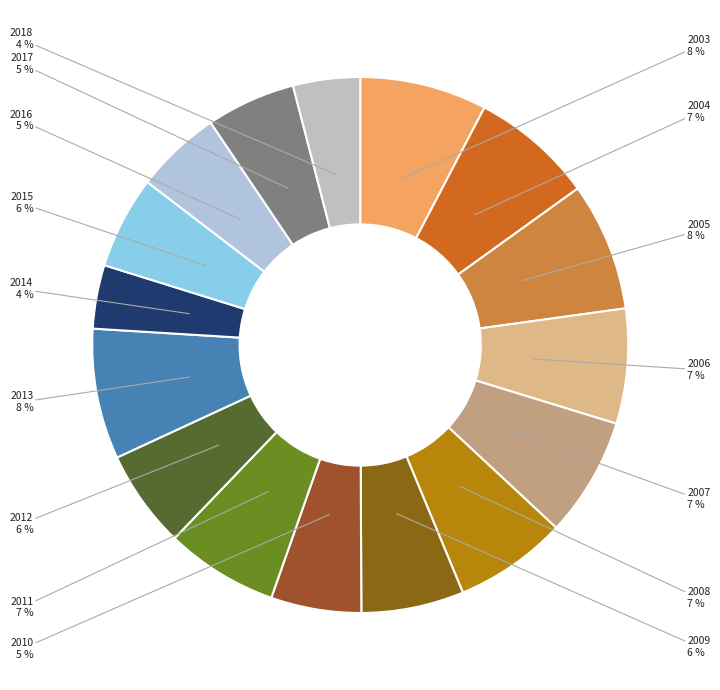

Between 2016 and 2003, which is larger?

2003